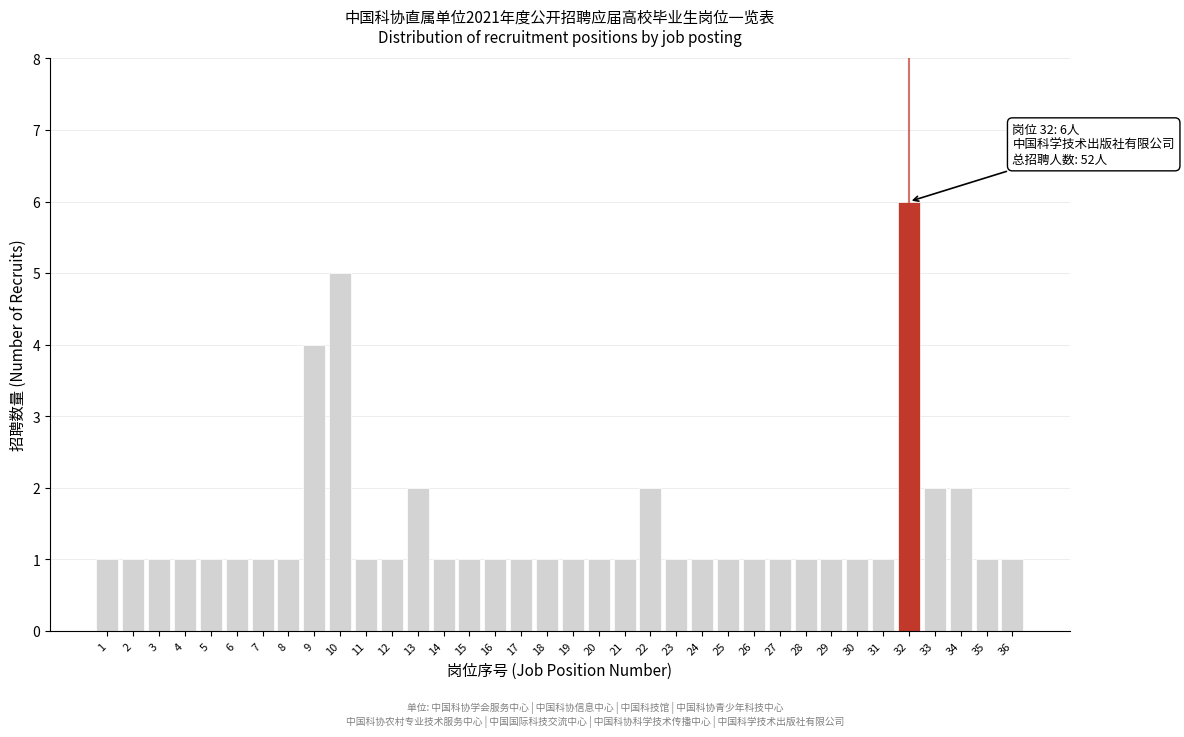

The chart shows a value of 1 at 15. True or false?

True